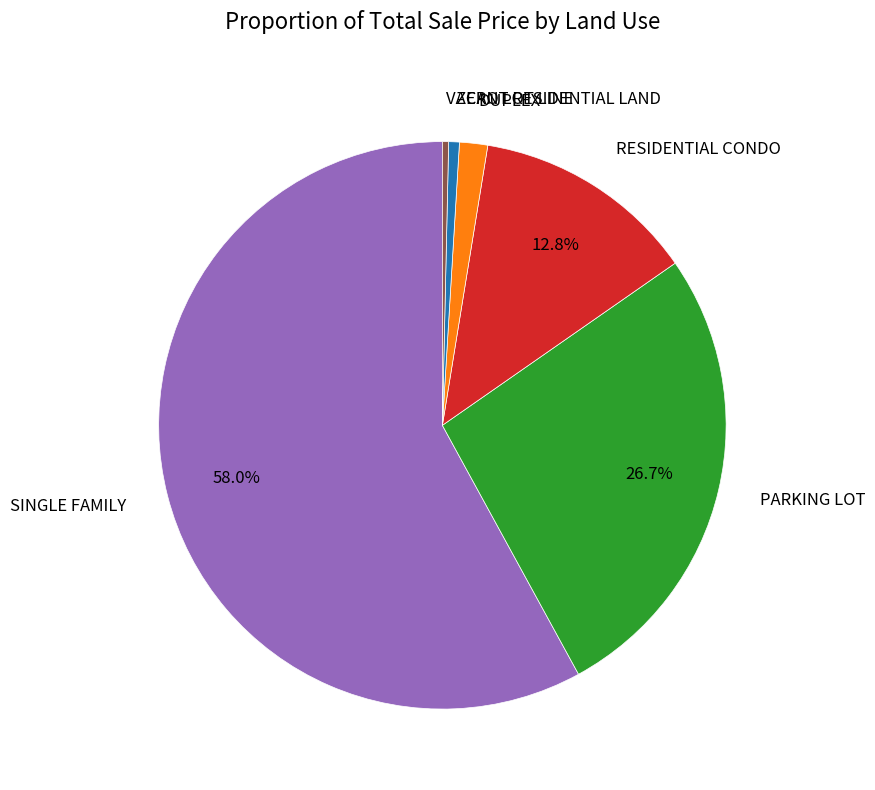

Is there a majority slice in this chart?

Yes